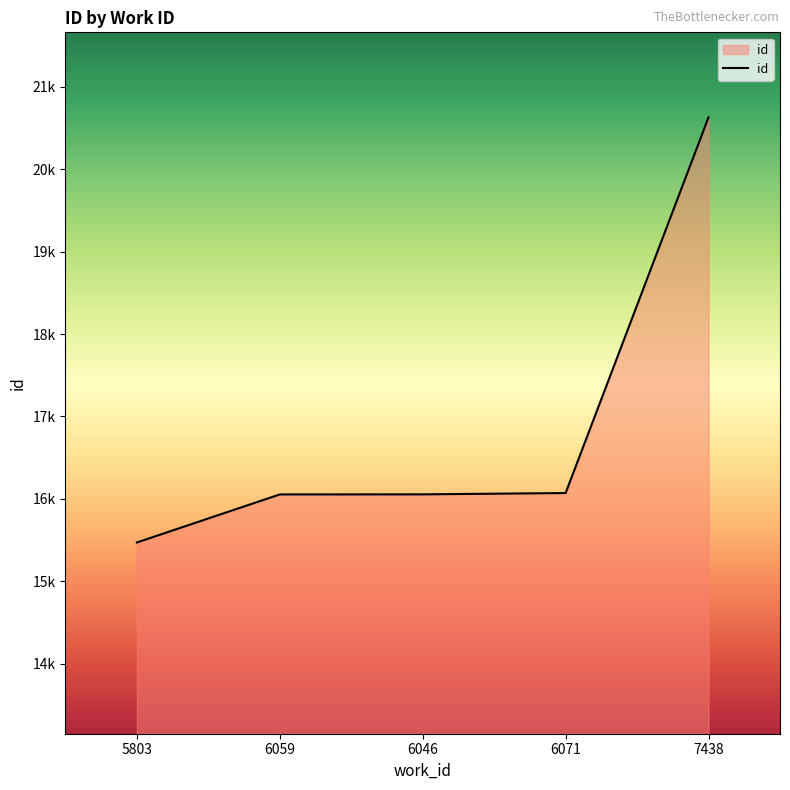

What position from the right is 6059?

4